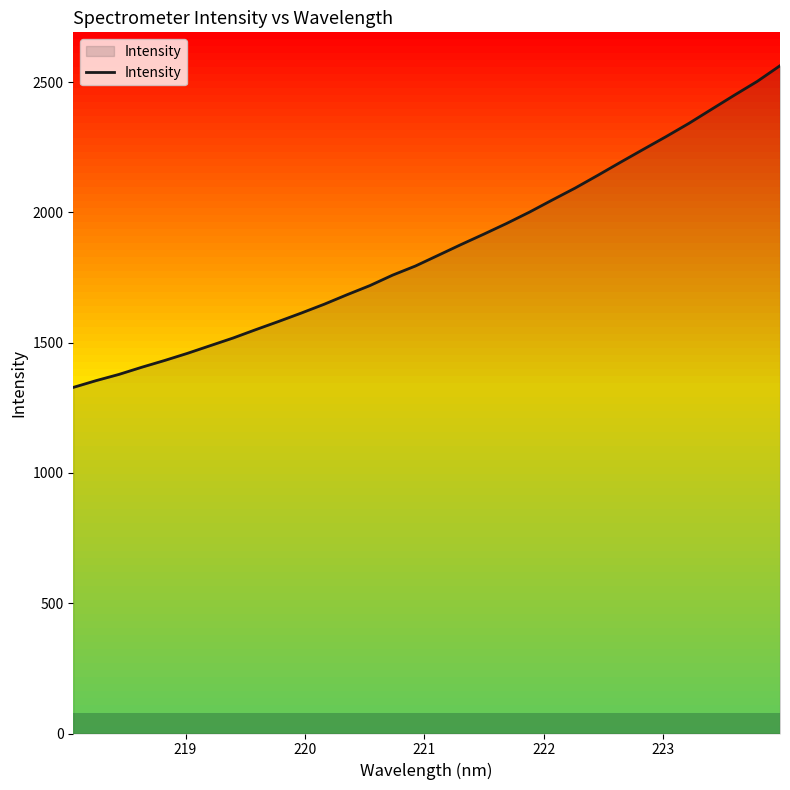

What is the minimum value shown in the chart?

1328.5